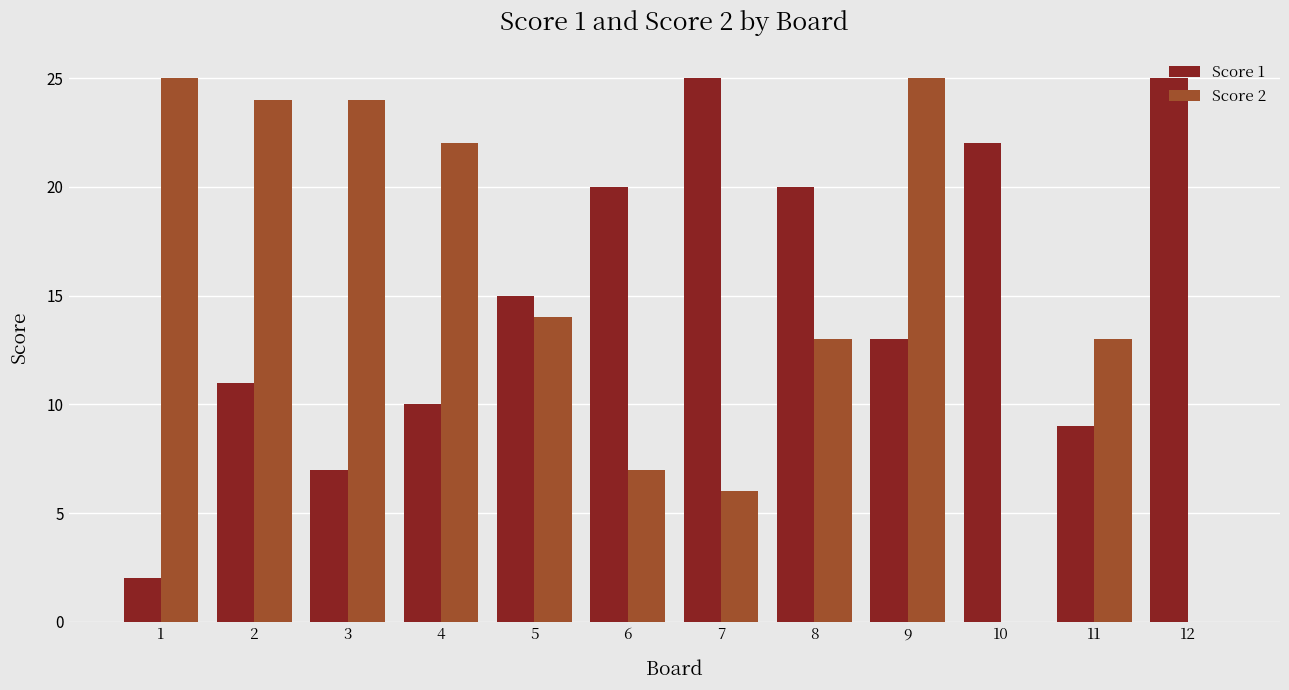

The Score 1 series shows 34 at 8. True or false?

False